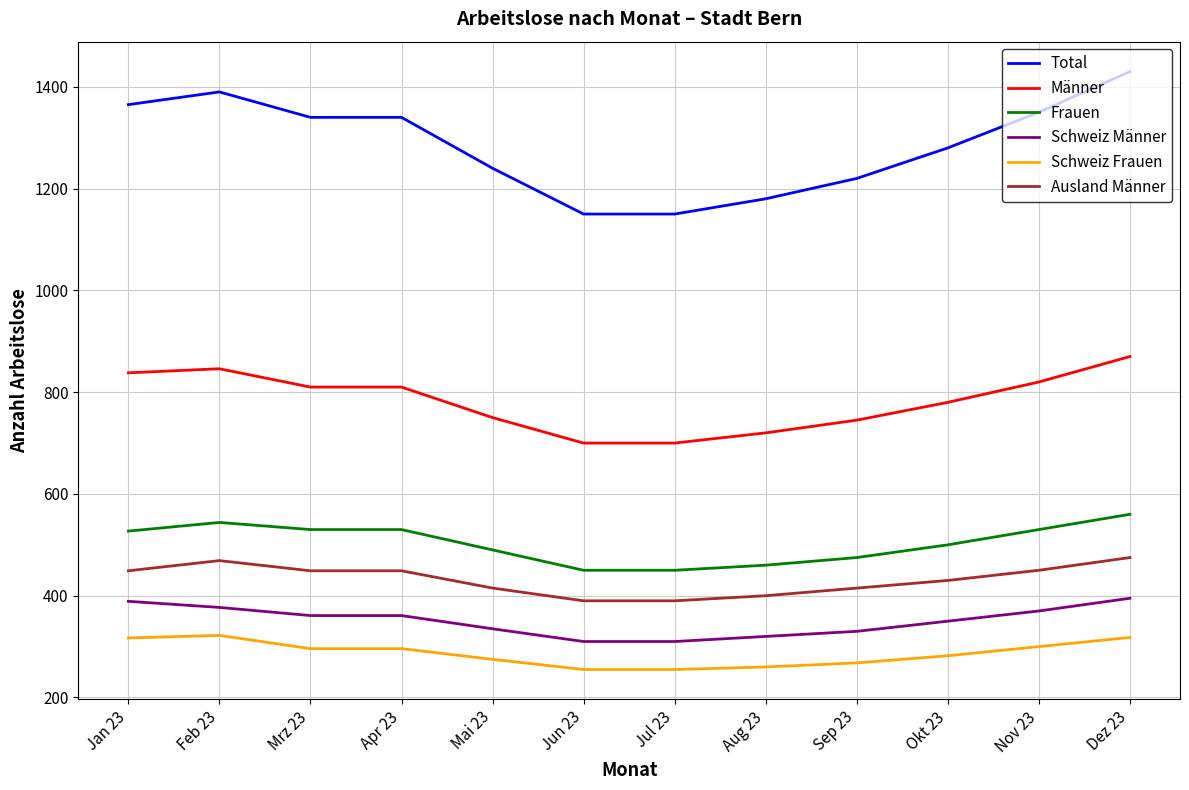

Which series has the widest spread of values?

Total